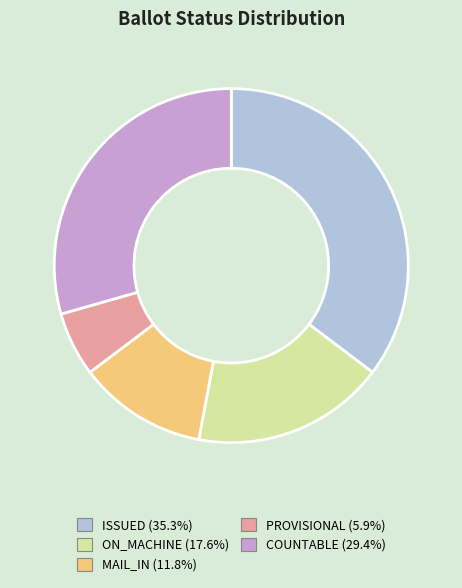

Rank the categories by value from highest to lowest.

ISSUED, COUNTABLE, ON_MACHINE, MAIL_IN, PROVISIONAL